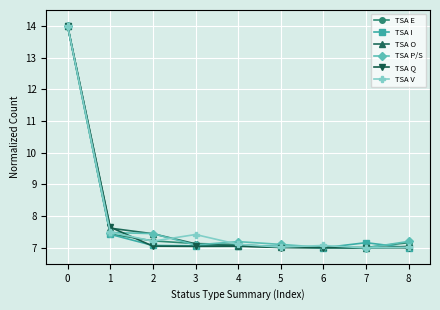

The value of TSA O at 5 is 7.0. True or false?

True